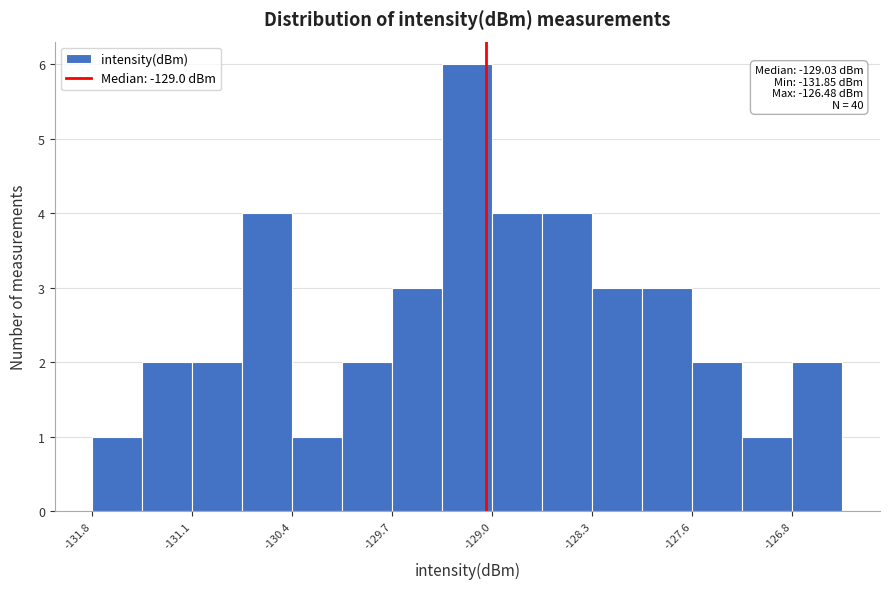

Read against the x-axis, roughly where is the centre of the tallest bar?

-129.2